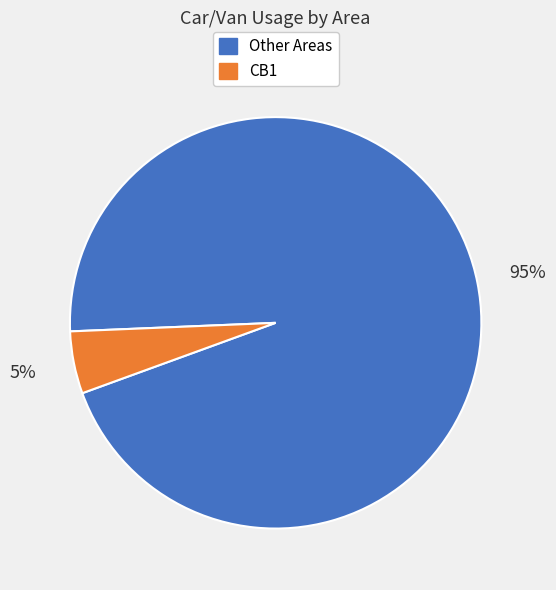

Which slice is the smallest?

CB1